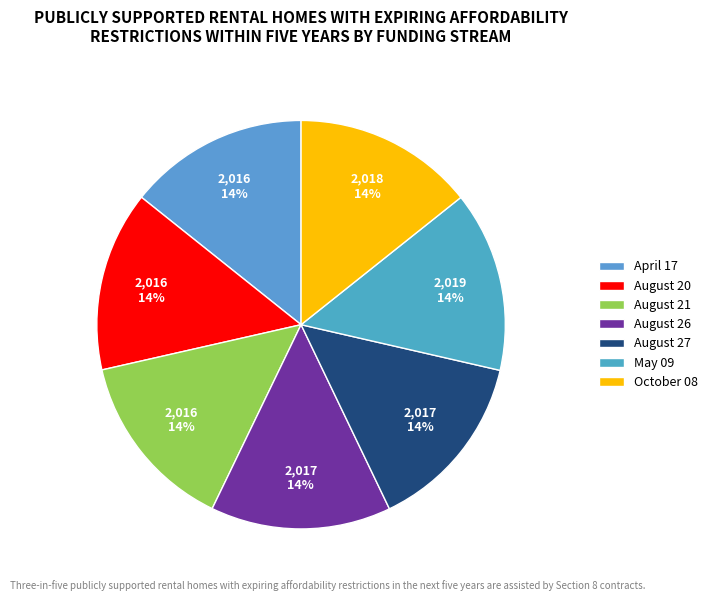

Do August 27 and August 21 together represent more than half of the pie?

No